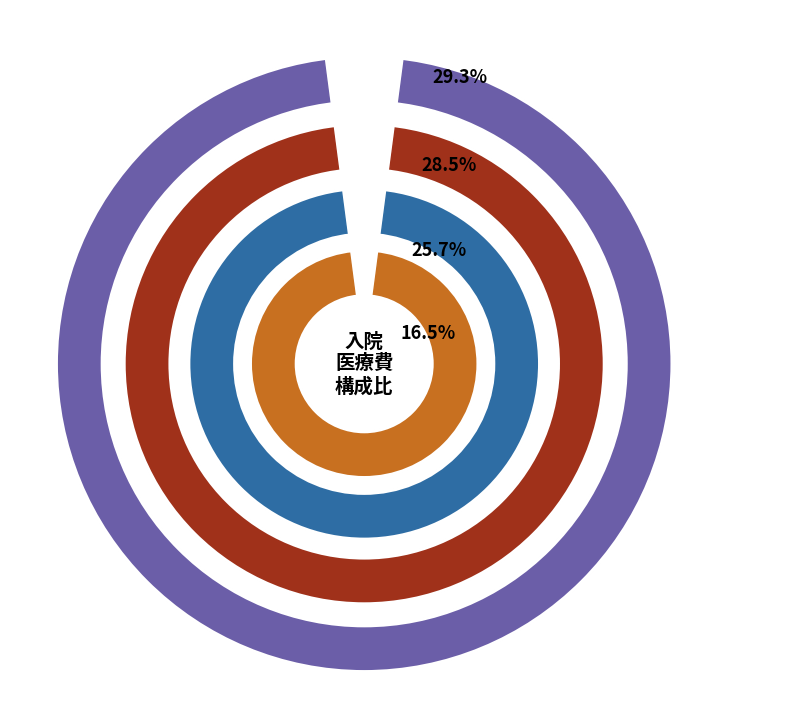

Which has a higher value, 楢葉町 or 広野町?

広野町